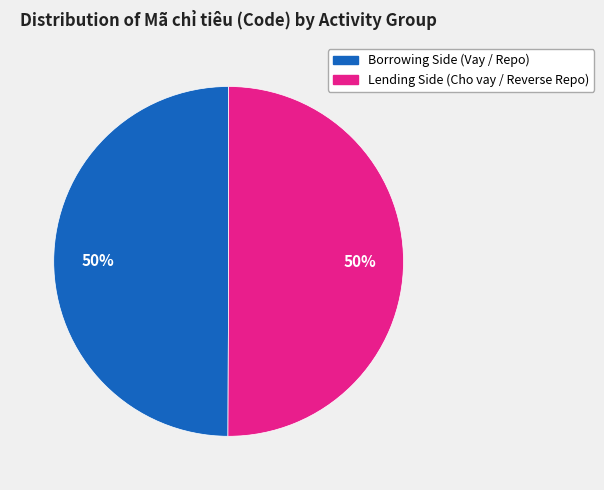

To the nearest percent, what is the average slice percentage?

50%